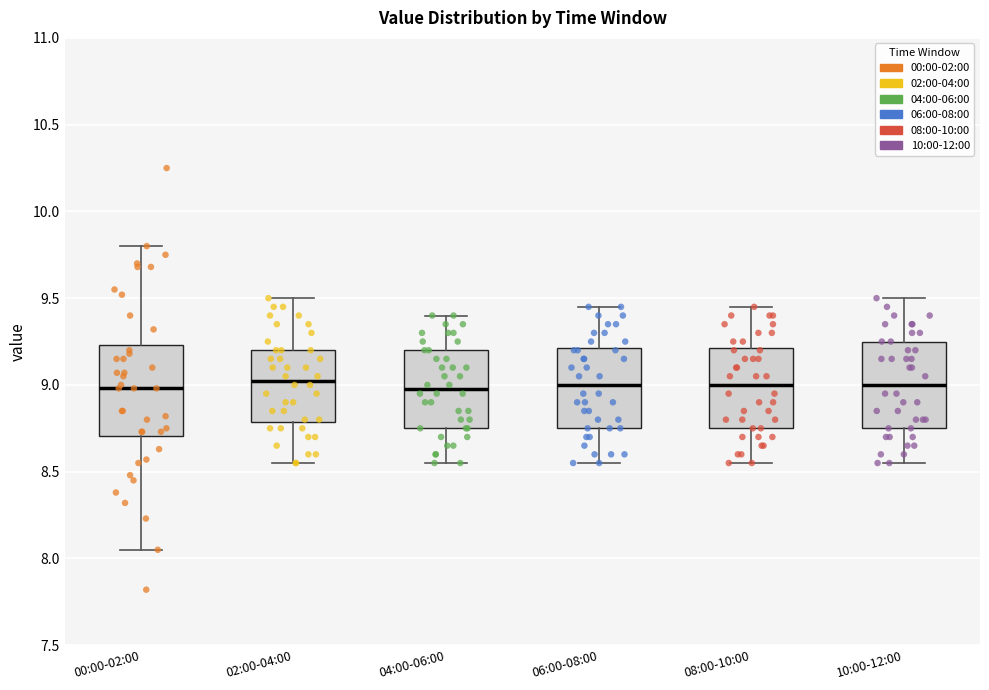

Reading left to right, transcribe this box plot: for each box, give where its median line is, the range the box spans, and where its two whiskers end, as read against the y-axis. The values are not printed on the chart, so give them approximately, as read against the axis.

00:00-02:00: median 9.00, box 8.70 to 9.25, whiskers 8.05 to 9.80
02:00-04:00: median 9.05, box 8.80 to 9.20, whiskers 8.55 to 9.50
04:00-06:00: median 9.00, box 8.75 to 9.20, whiskers 8.55 to 9.40
06:00-08:00: median 9.00, box 8.75 to 9.20, whiskers 8.55 to 9.45
08:00-10:00: median 9.00, box 8.75 to 9.20, whiskers 8.55 to 9.45
10:00-12:00: median 9.00, box 8.75 to 9.25, whiskers 8.55 to 9.50